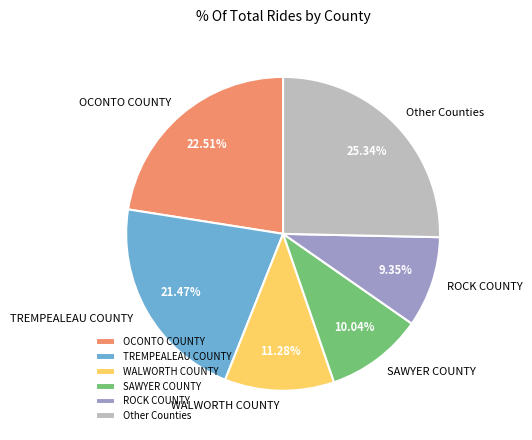

Combined, do SAWYER COUNTY and ROCK COUNTY account for over 50%?

No